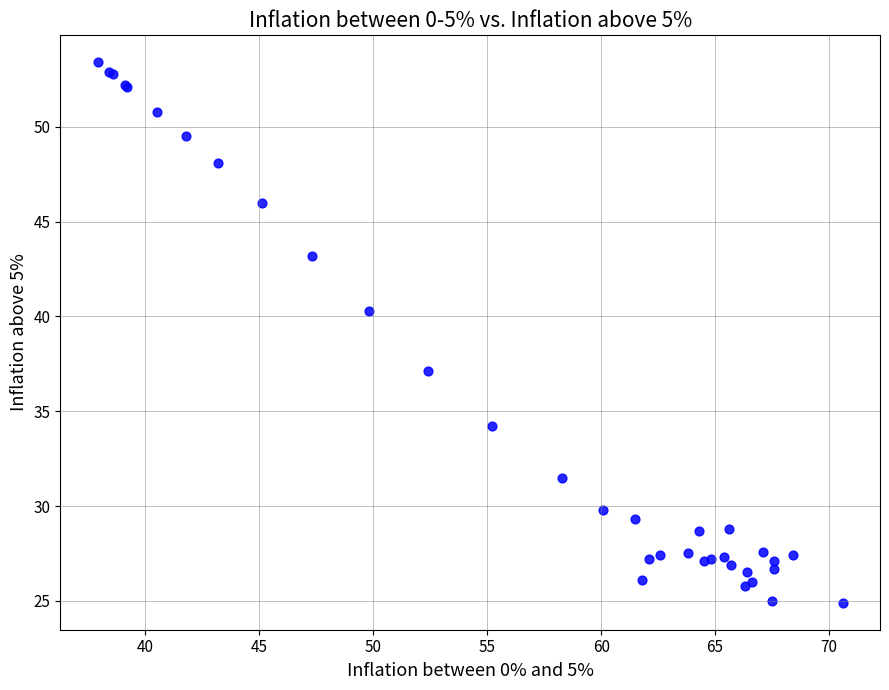

What Y value in the scatter plot is closest to 39?

40.3